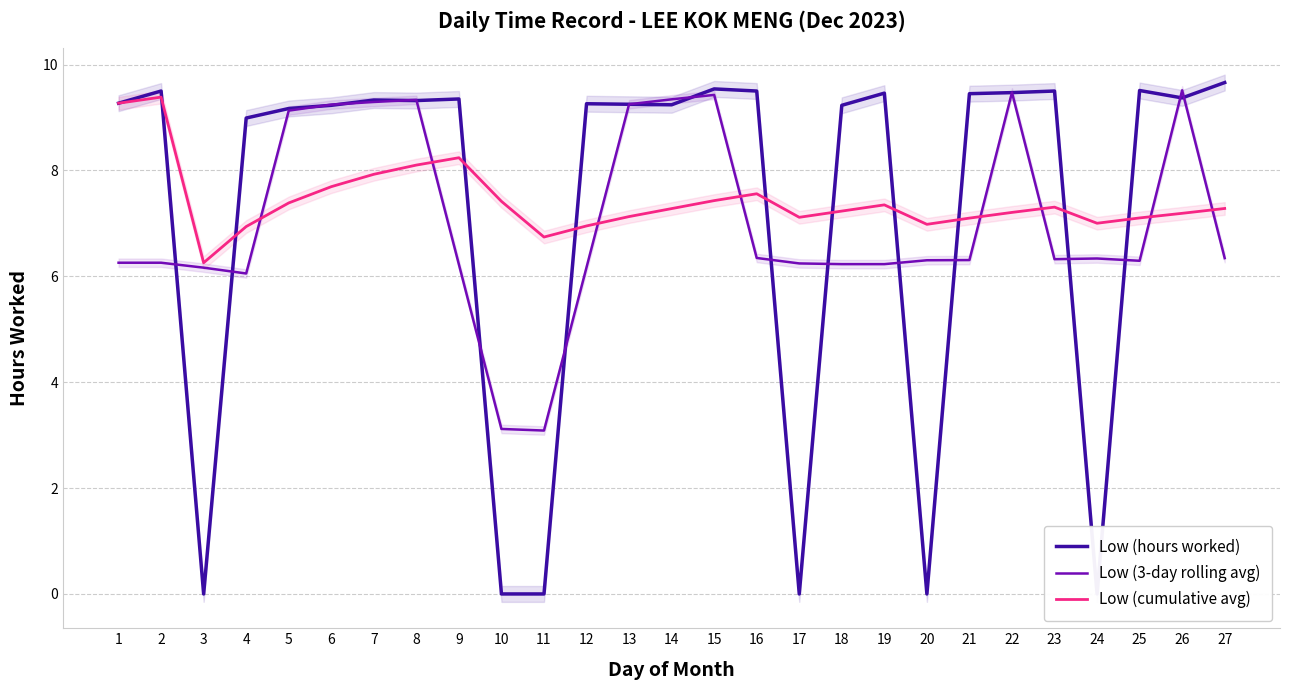

Does the chart display data point markers on the line(s)?

No